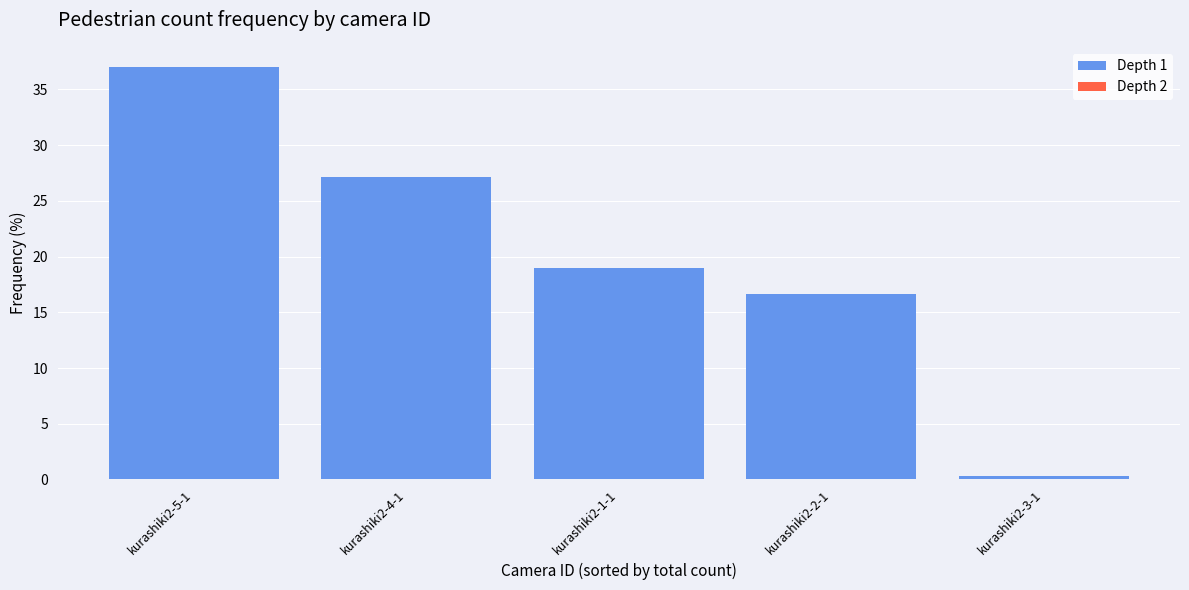

Rank the series by their maximum value, from highest to lowest.

Depth 1, Depth 2